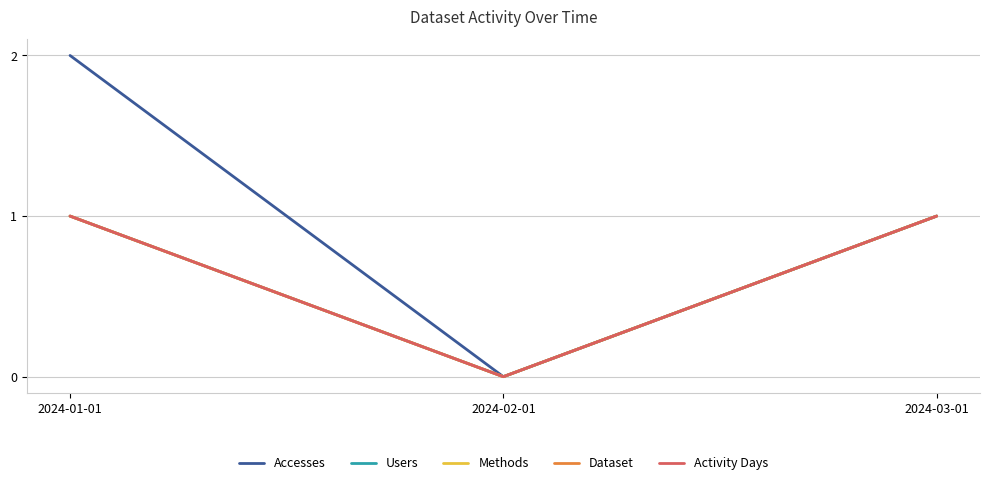

Between 2024-01-01 and 2024-02-01, which series saw the biggest shift?

Accesses